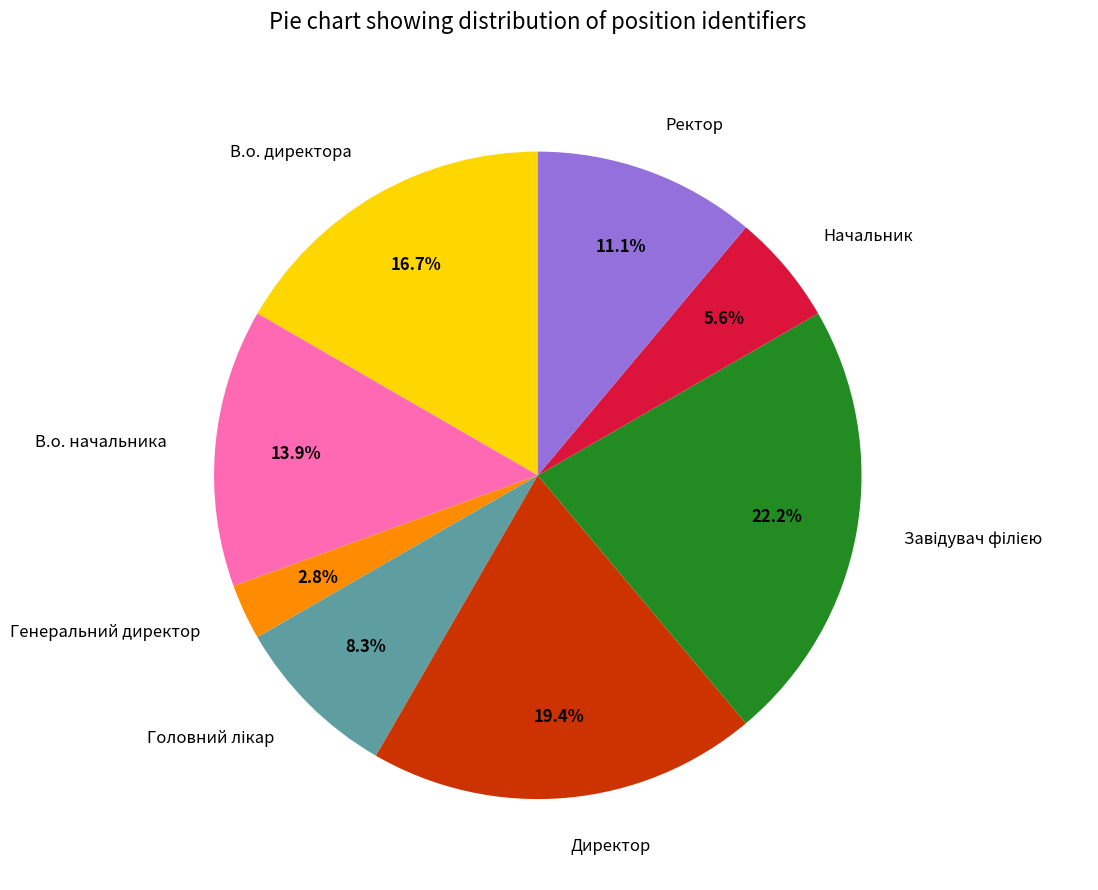

To the nearest percent, what is the average slice percentage?

12%